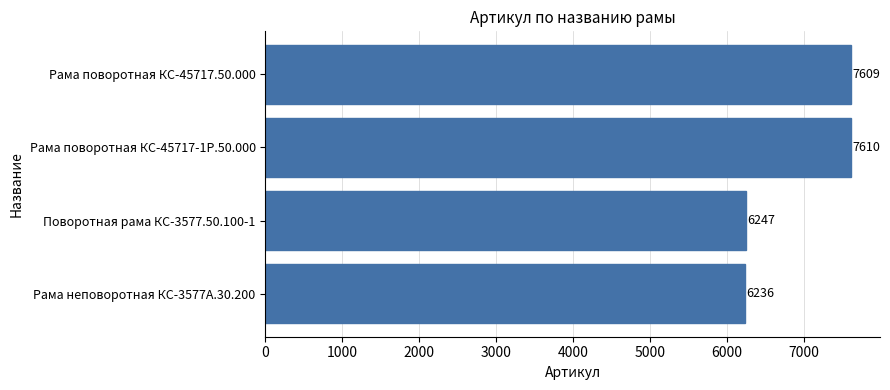

Reading top to bottom, transcribe all the data shown in this chart.

Рама поворотная КС-45717.50.000=7609	Рама поворотная КС-45717-1Р.50.000=7610	Поворотная рама КС-3577.50.100-1=6247	Рама неповоротная КС-3577А.30.200=6236